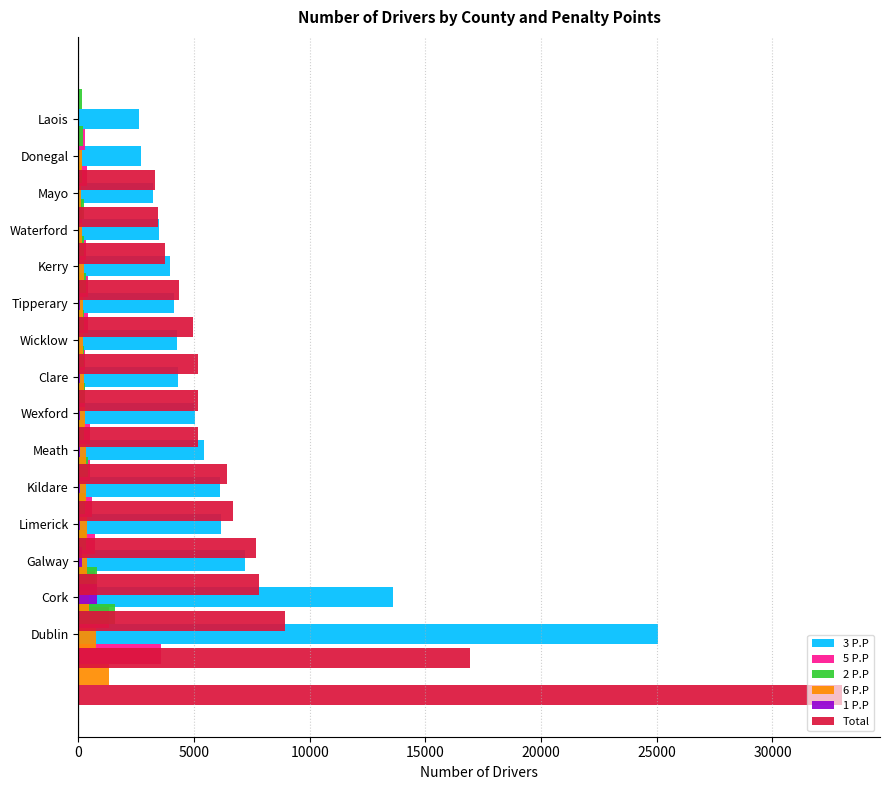

What is the approximate value of 1 P.P at Waterford?

27